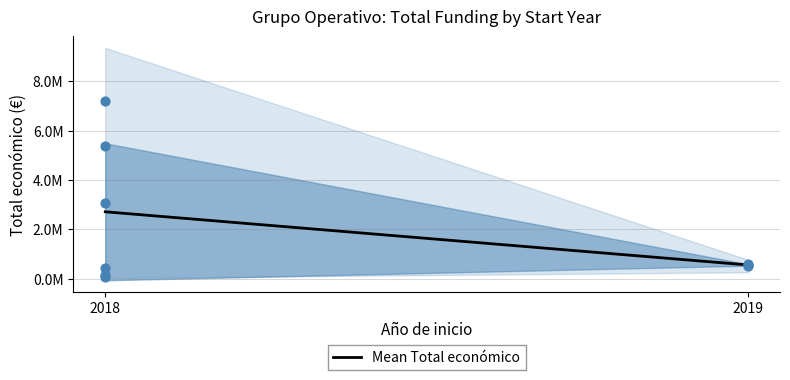

What is the change in value from 2018 to 2019?

-2152423.5